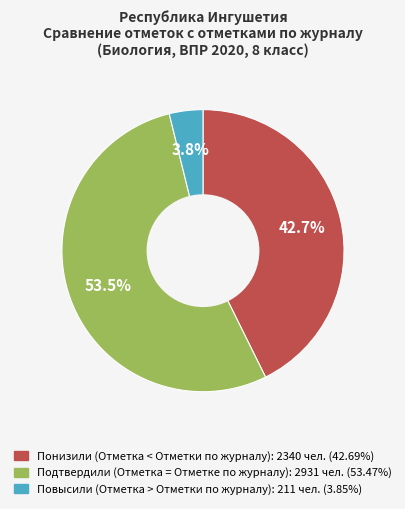

To the nearest percent, what is the average slice percentage?

33%